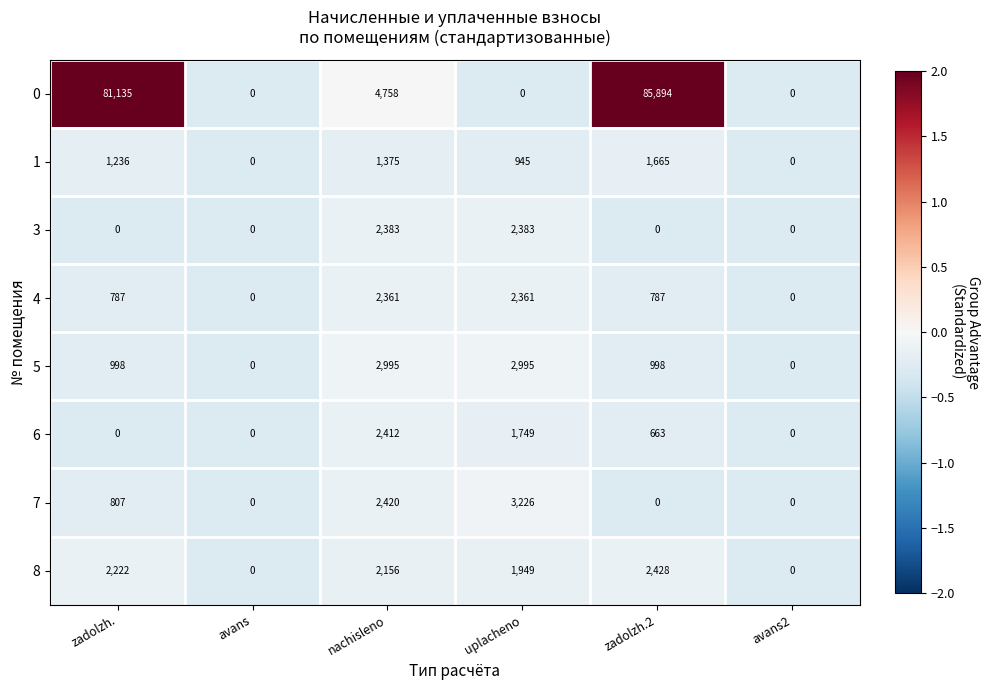

List the series in order of their peak value, lowest first.

1, 4, 3, 6, 8, 5, 7, 0